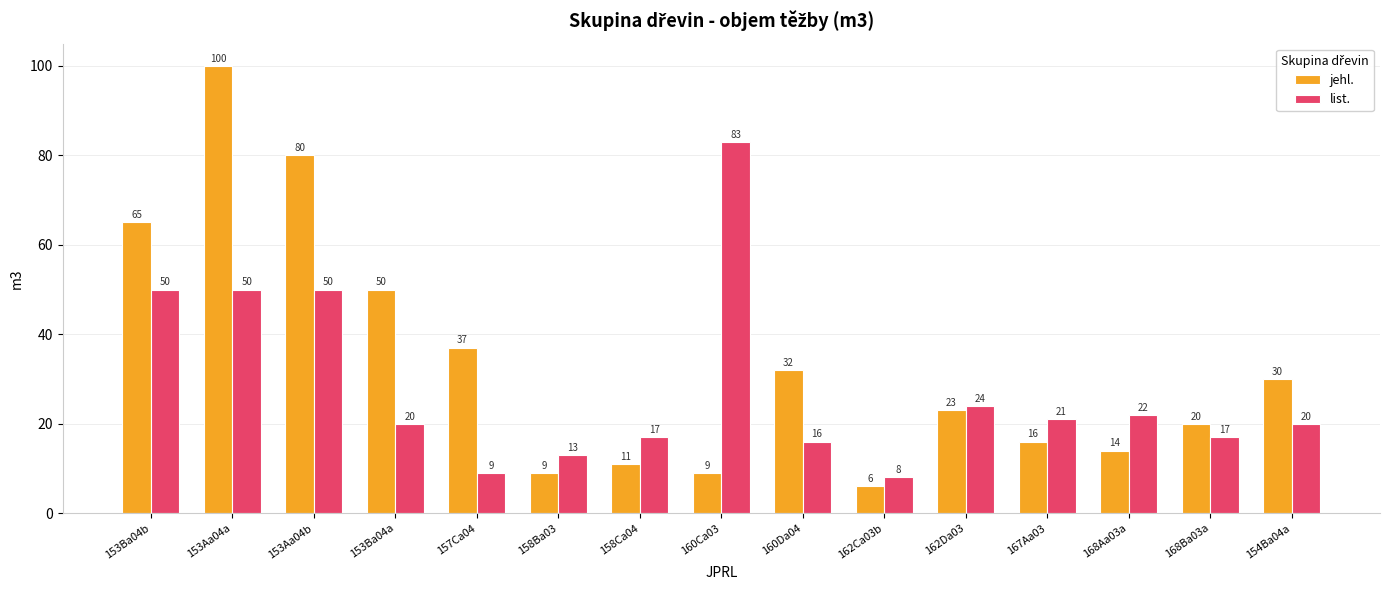

Where does the list. series first go above 20?

153Ba04b